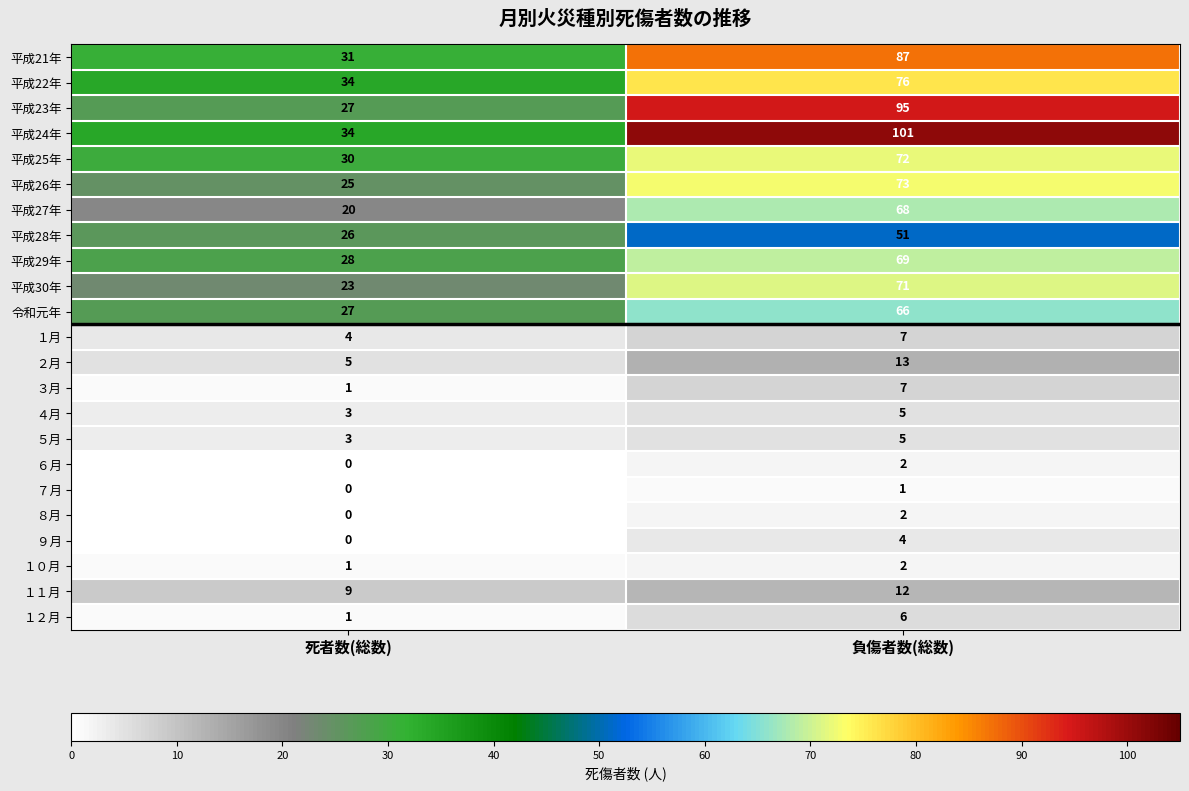

What is the spread (max minus min) of values at 死者数(総数)?

34